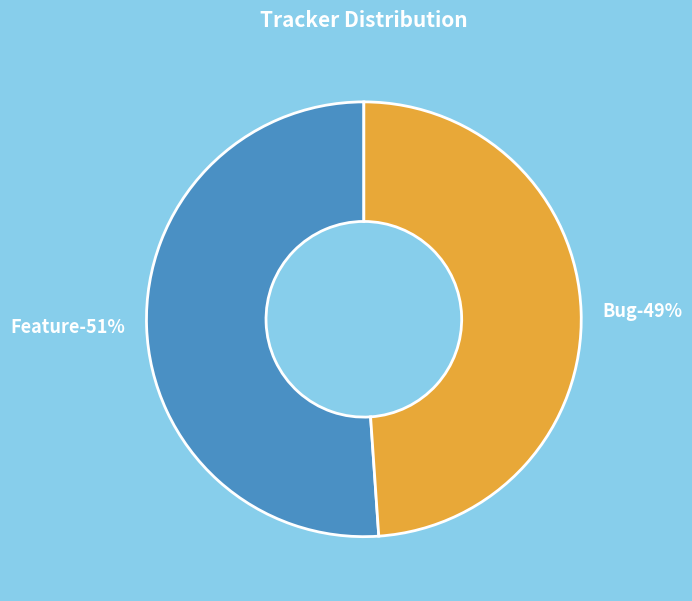

To the nearest percent, what is the difference between the largest and smallest slice percentages?

2%